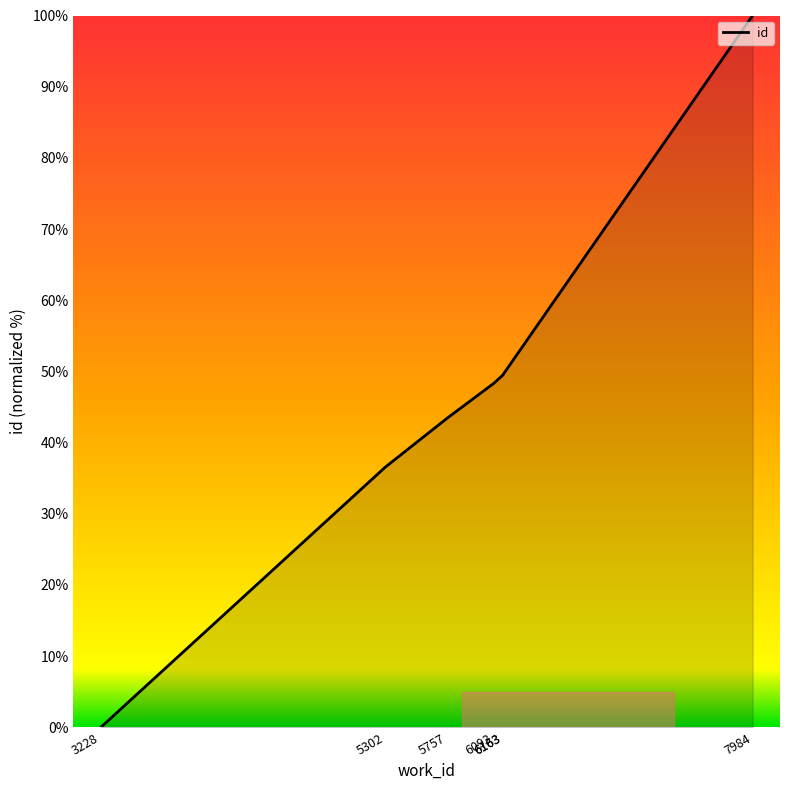

Which has a higher value, 6163 or 7984?

7984